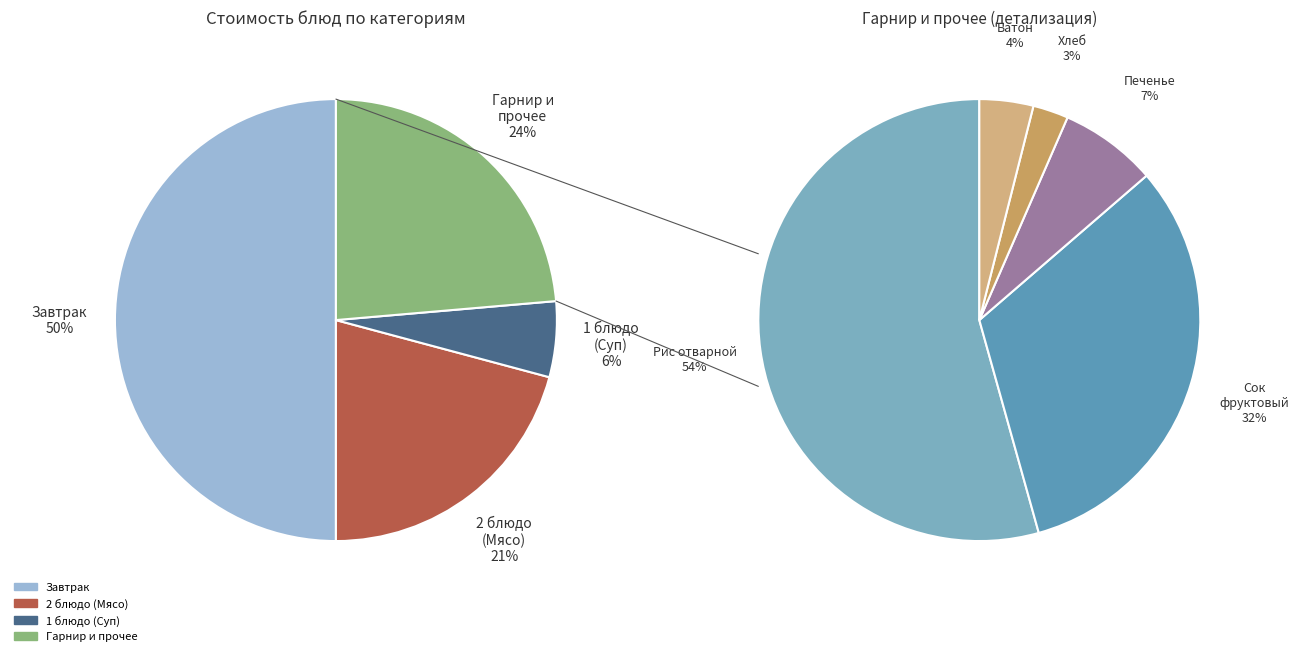

Is Сок фруктовый the majority of the pie?

No